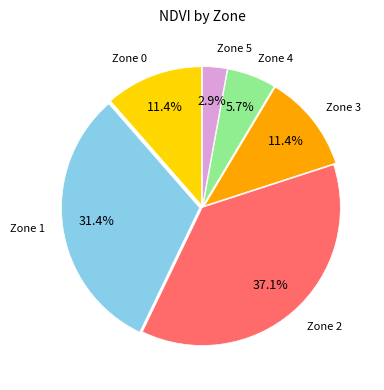

Is there a majority slice in this chart?

No